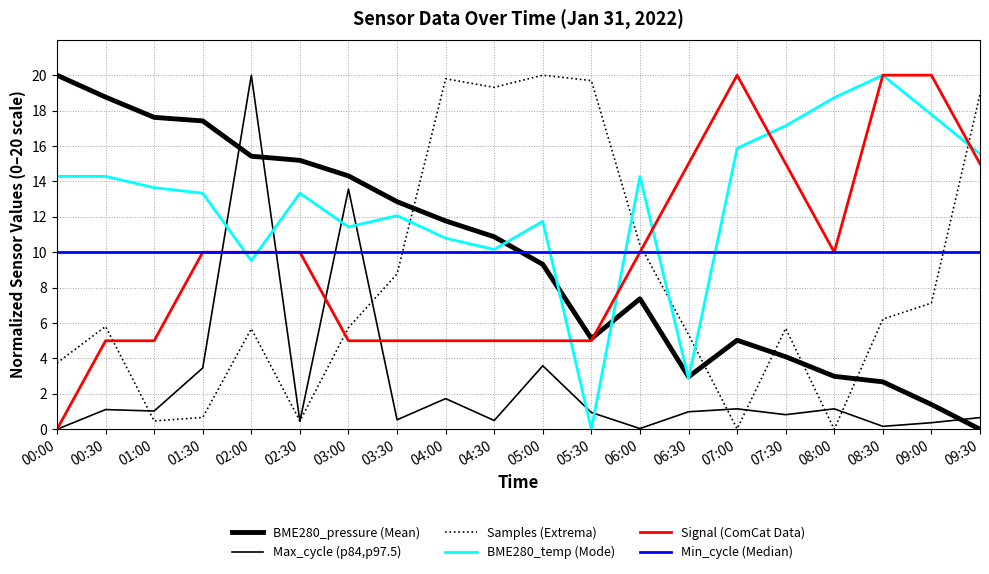

Count the number of categories in the chart.

20